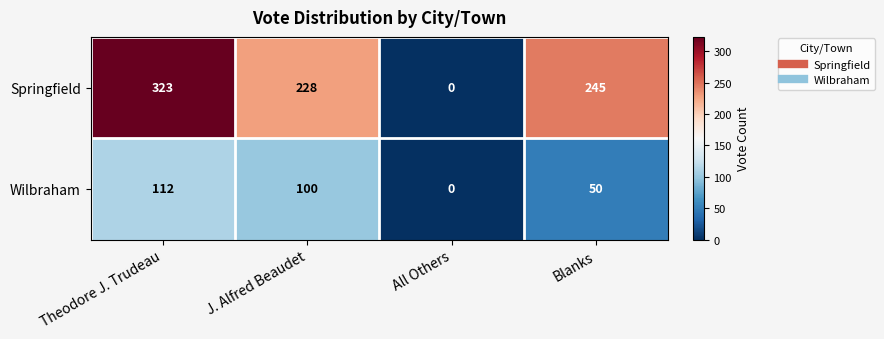

At which category is the sum across all series the highest?

Theodore J. Trudeau